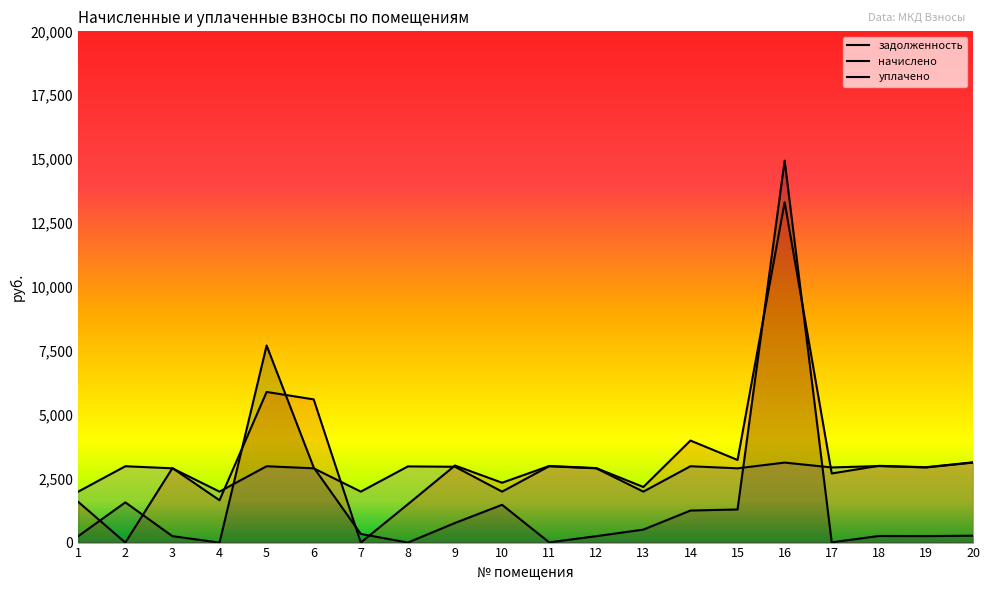

How many intersections are there between начислено and задолженность?

4